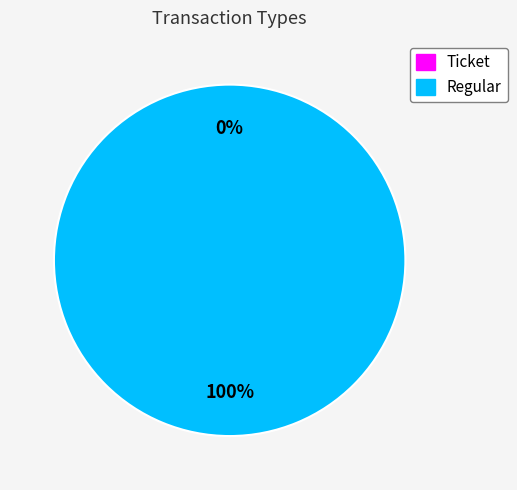

Which slice is the largest?

Regular